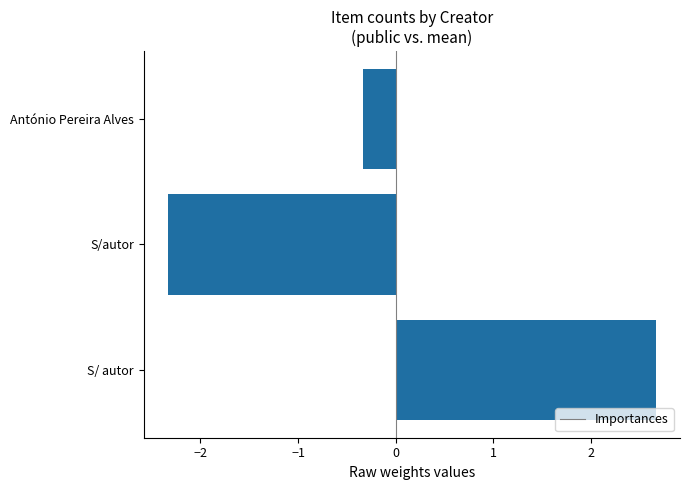

Where is the data nearest to the value 0?

António Pereira Alves